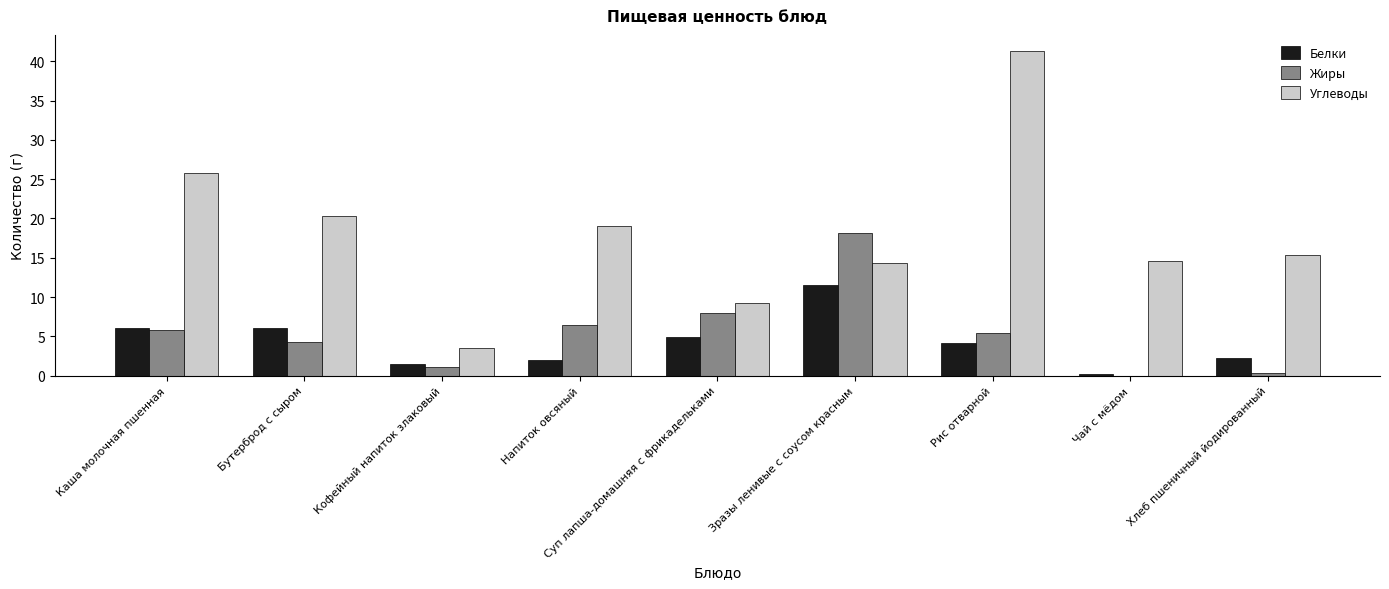

What is the sum of all Жиры values?

49.6